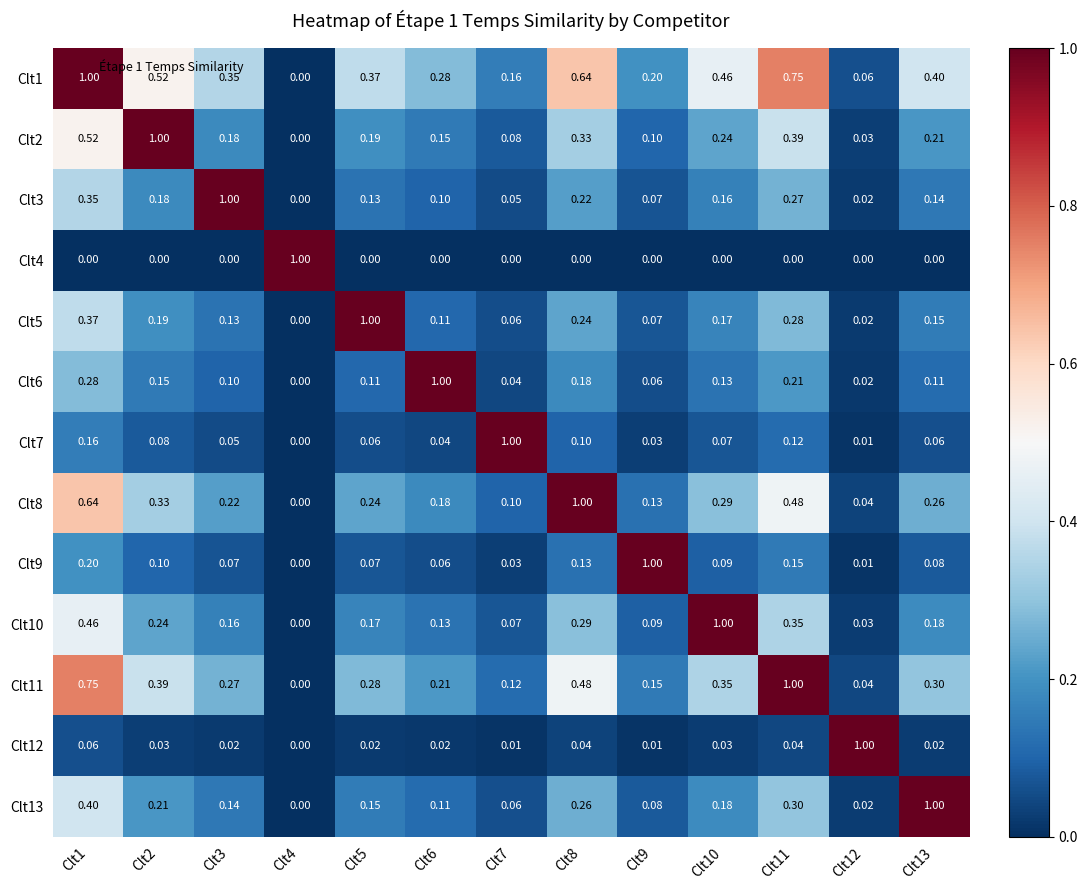

Is the value of Clt5 at Clt4 greater than the value of Clt6 at Clt7?

No